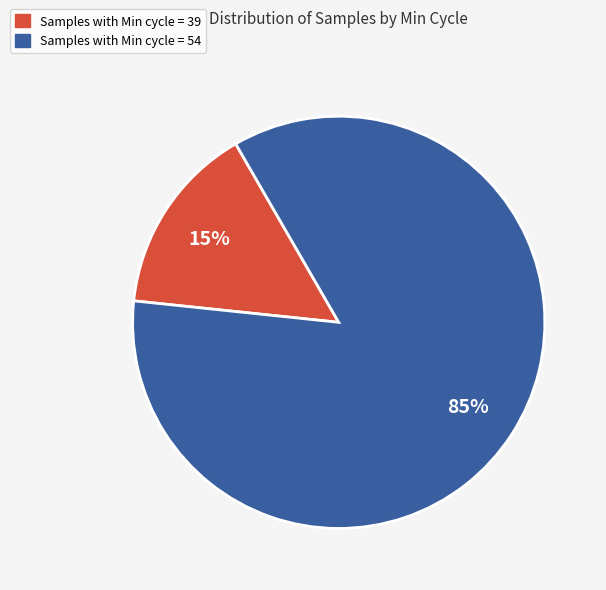

Which slice is the largest?

Samples with Min cycle = 54